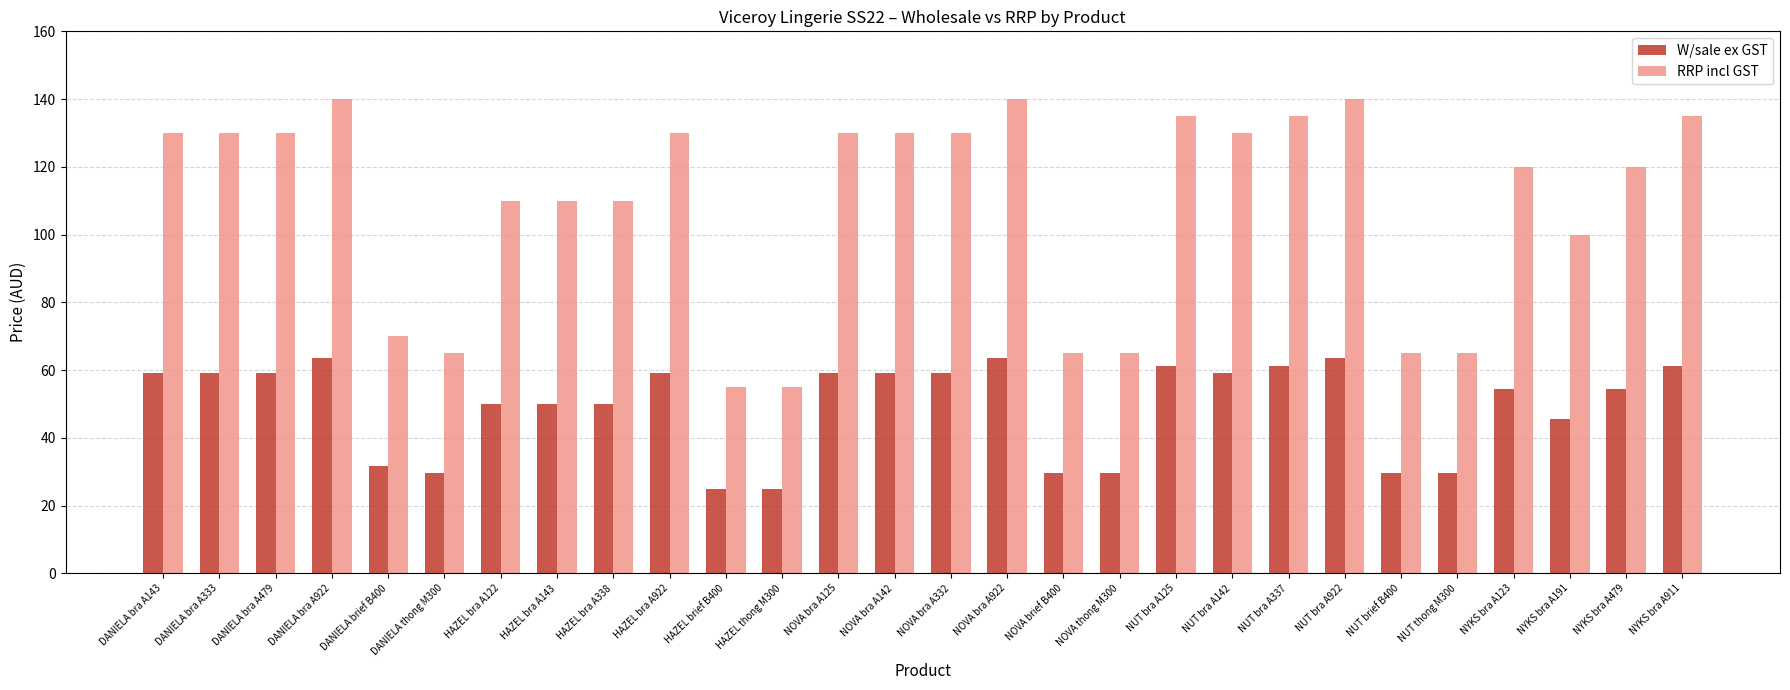

Rank the series at NOVA thong M300 from lowest to highest value.

W/sale ex GST, RRP incl GST